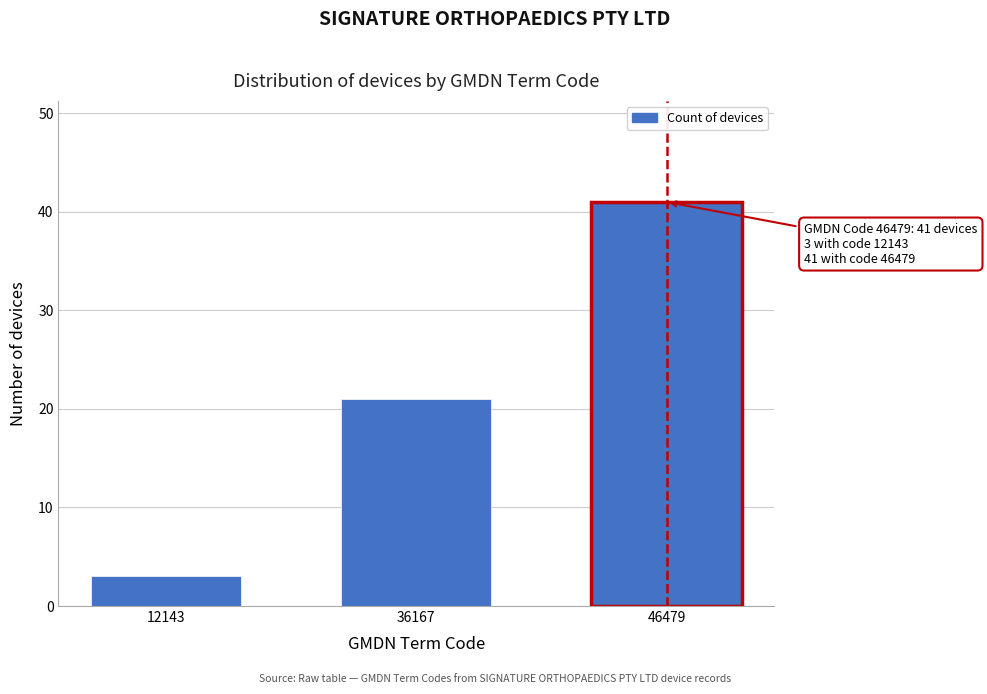

Reading left to right, what are all the values shown in this chart?

12143=3	36167=21	46479=41